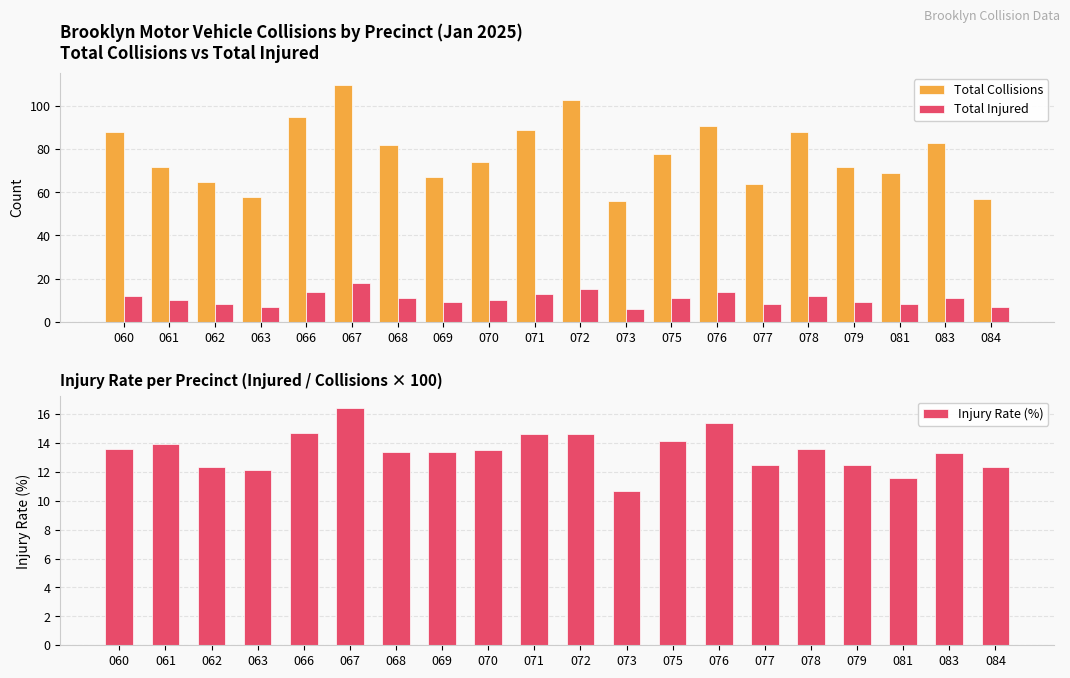

What is the spread (max minus min) of values at 072?

88.4